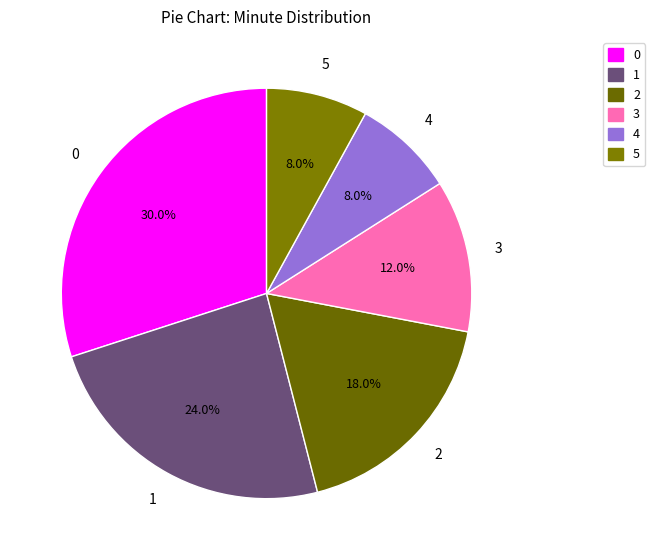

To the nearest percent, what portion does 0 represent?

30%